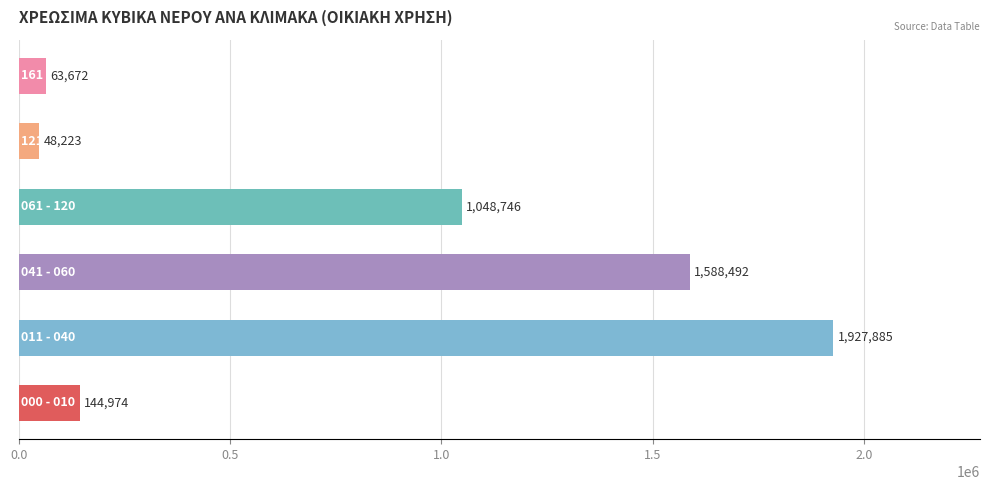

What is the smallest value displayed?

48223